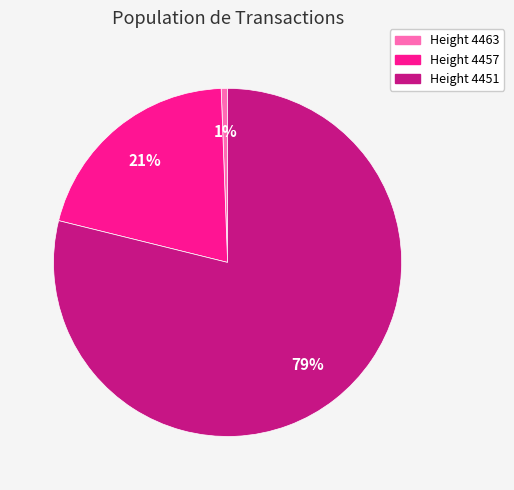

To the nearest percent, what is the difference between the Height 4457 and Height 4463 slice percentages?

20%